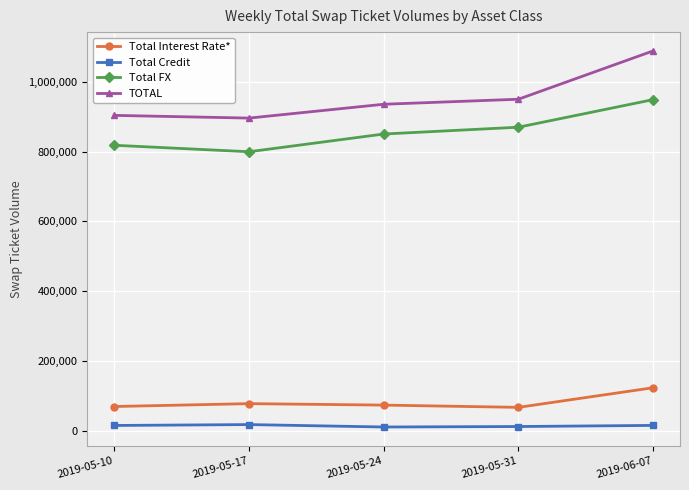

What is the sum of the Total FX values at 2019-05-31 and 2019-06-07?

1818086